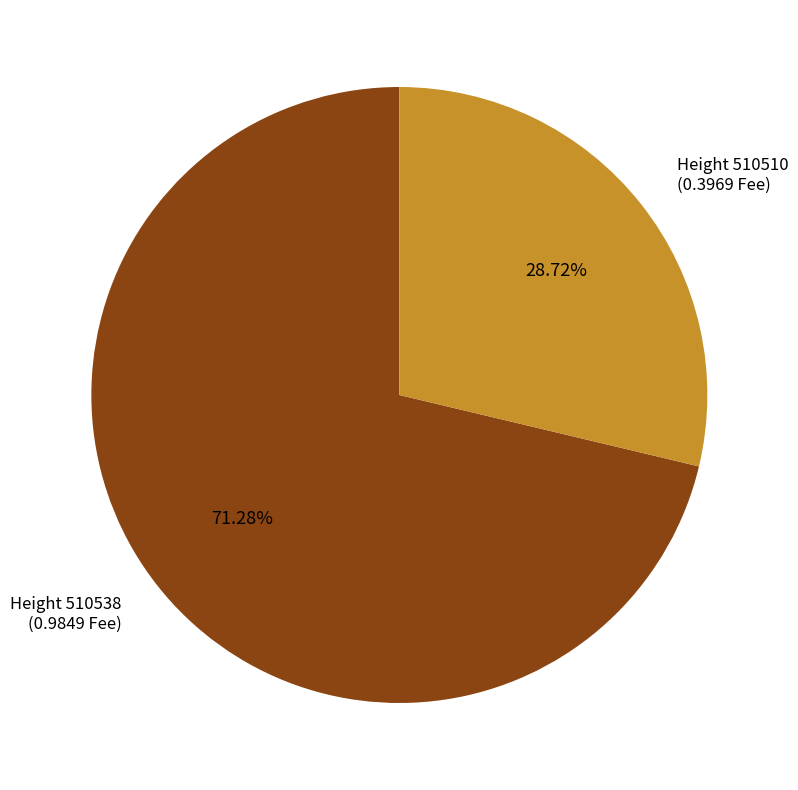

Does any single category account for the majority?

Yes